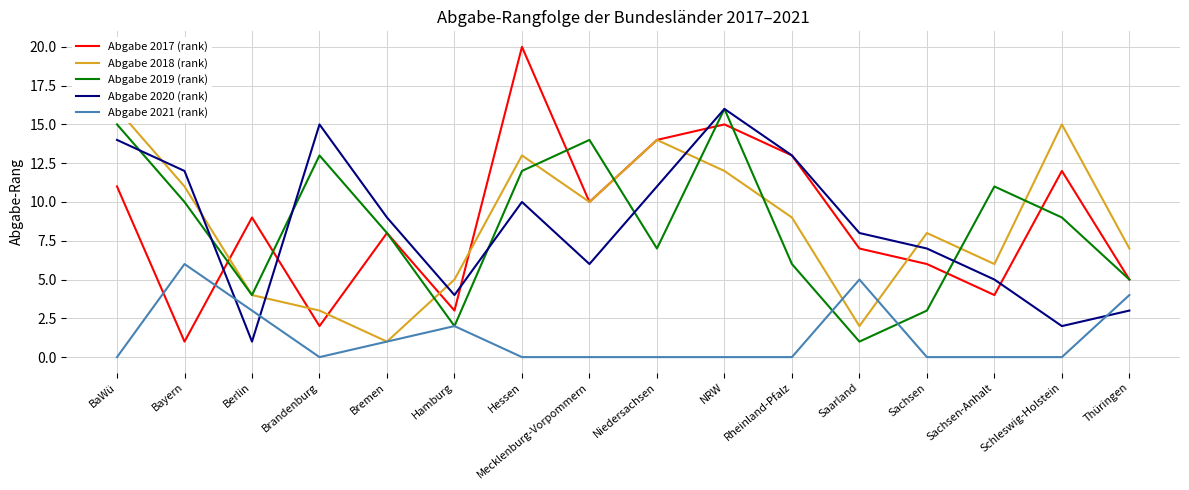

What is the average value of the Abgabe 2021 (rank) series?

1